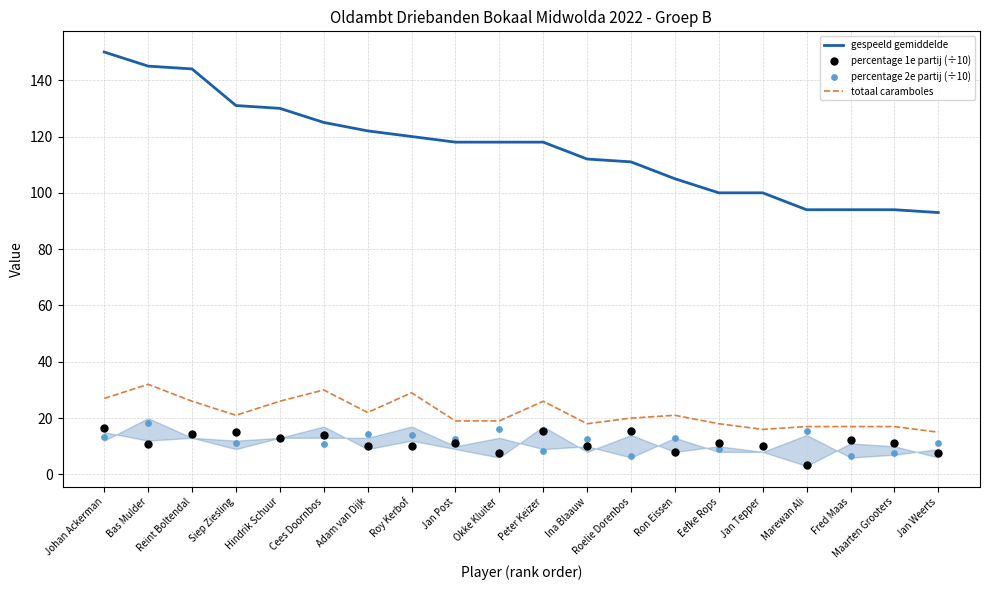

At how many categories does at least one series exceed 102?

14